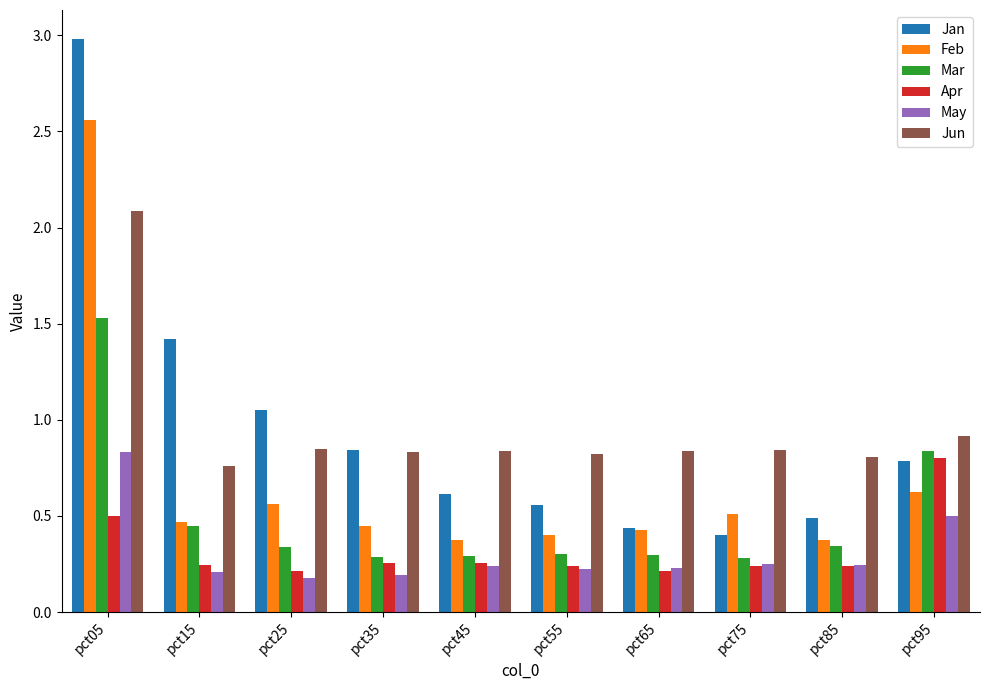

At which category is the sum across all series the highest?

pct05